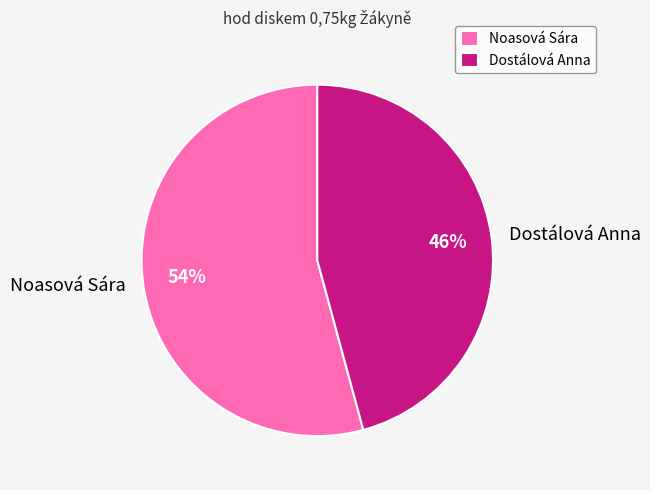

Count the number of slices in the pie.

2